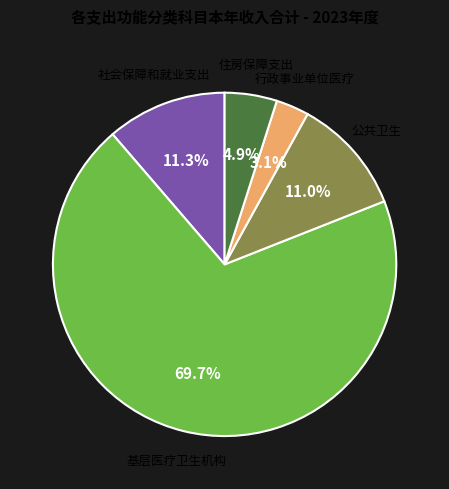

Is there a majority slice in this chart?

Yes